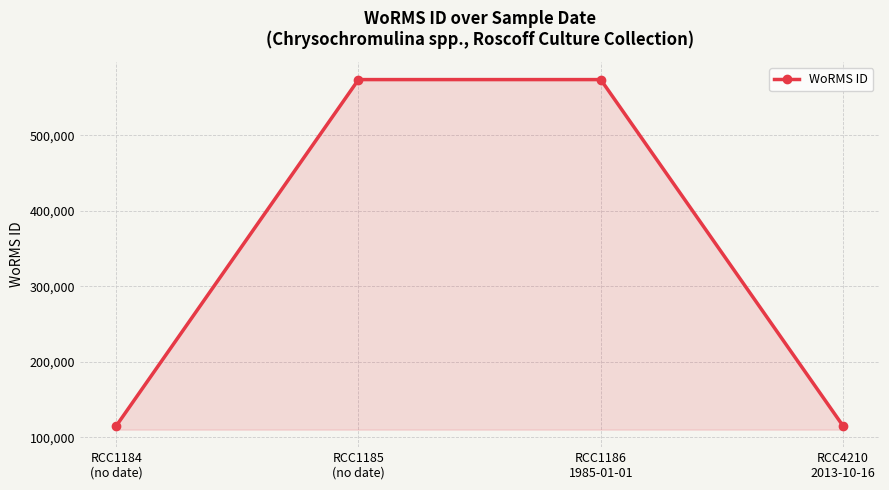

What is the value of the 2nd point from the left?

573836